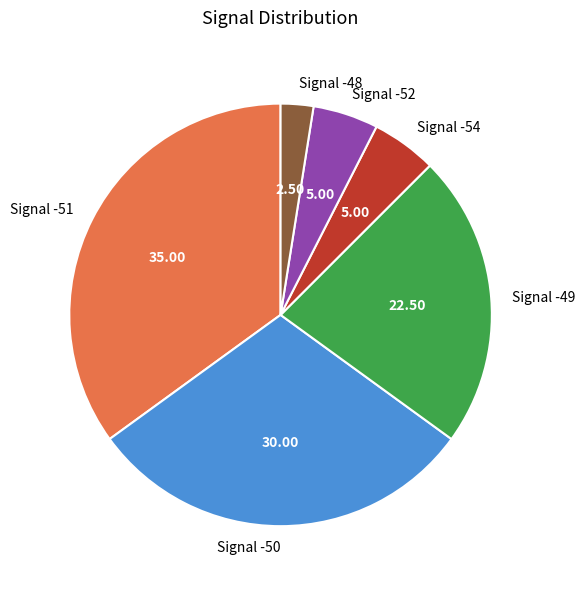

Does Signal -54 represent more than half of the total?

No